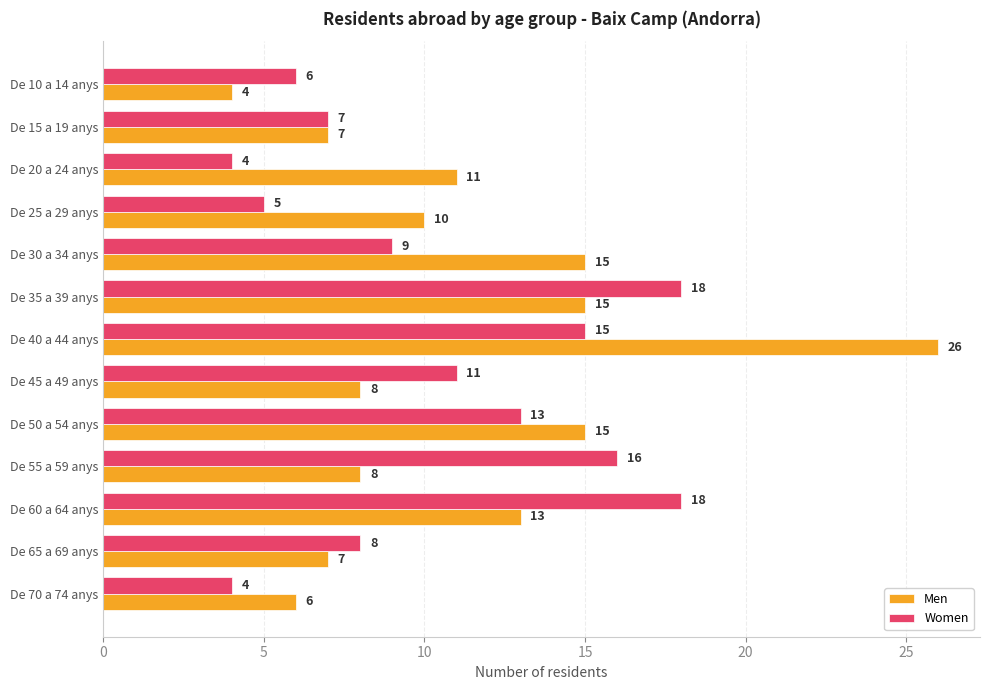

List the series in order of their peak value, highest first.

Men, Women